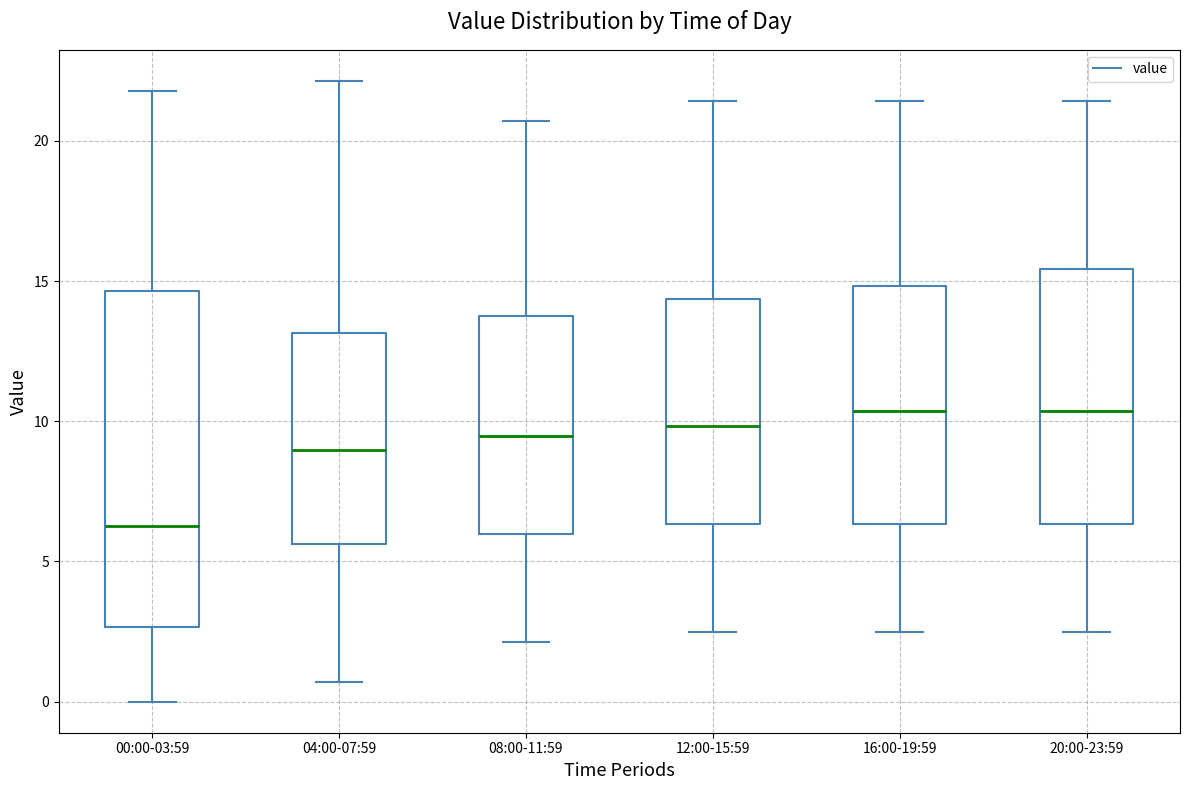

Comparing the boxes themselves (not the whiskers), which one is the tallest?

00:00-03:59